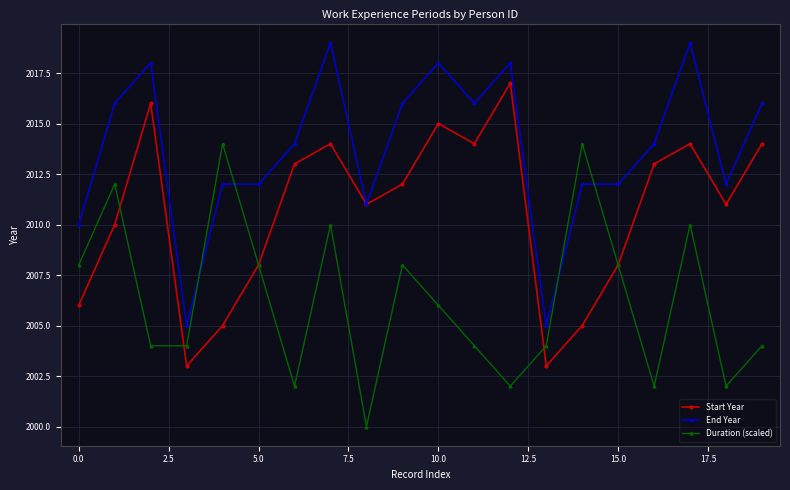

Does the chart display data point markers on the line(s)?

Yes